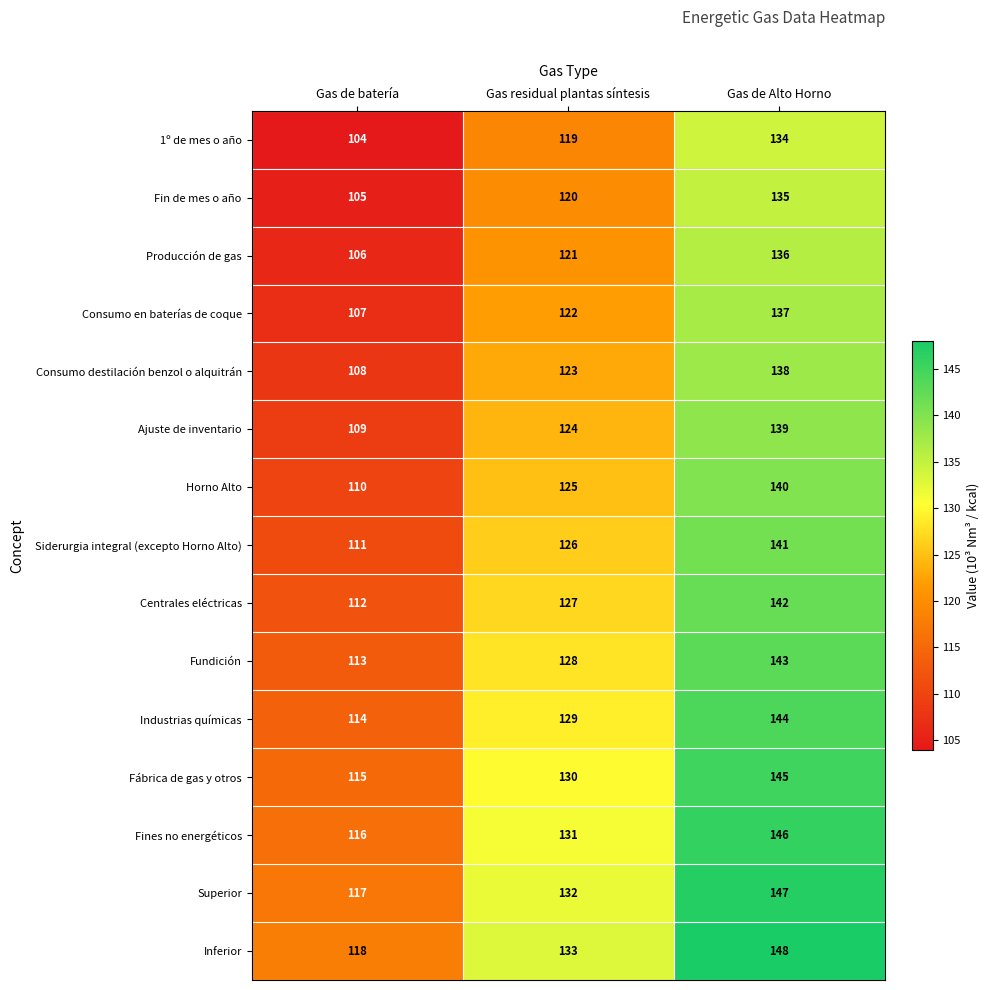

What is the greatest value displayed?

148